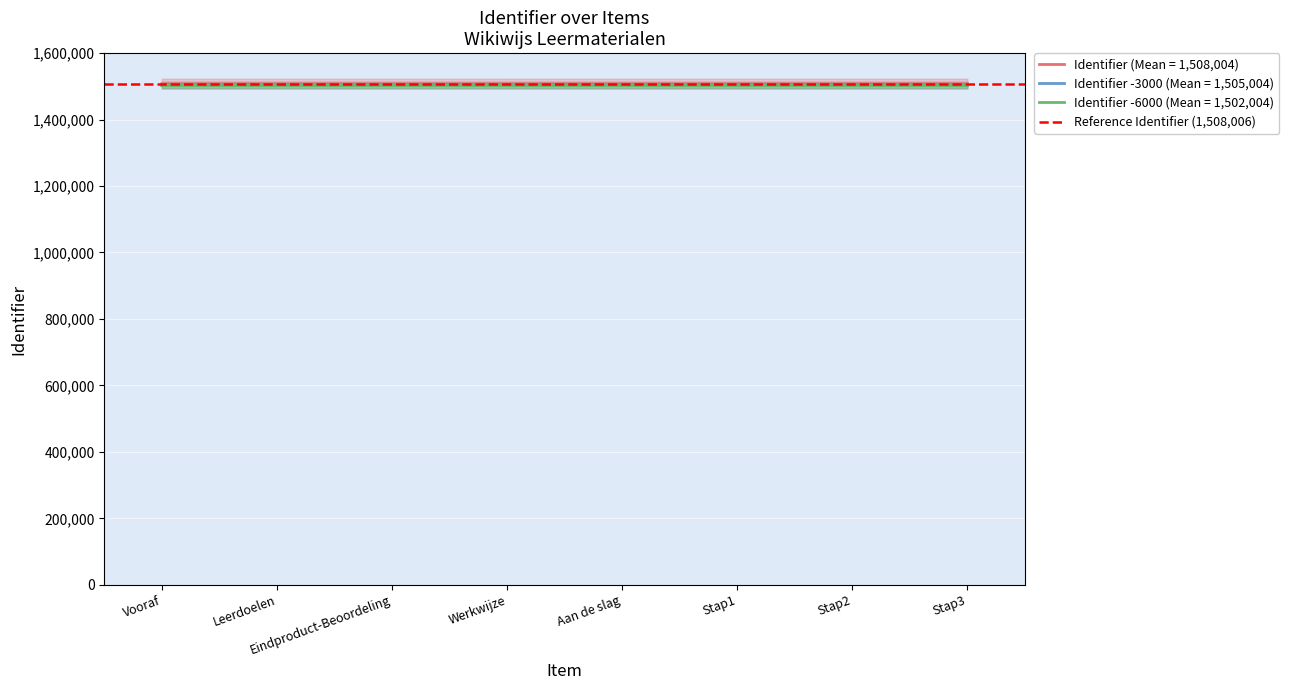

What is the lowest value of the Identifier -3000 (Mean = 1,505,004) series?

1504998